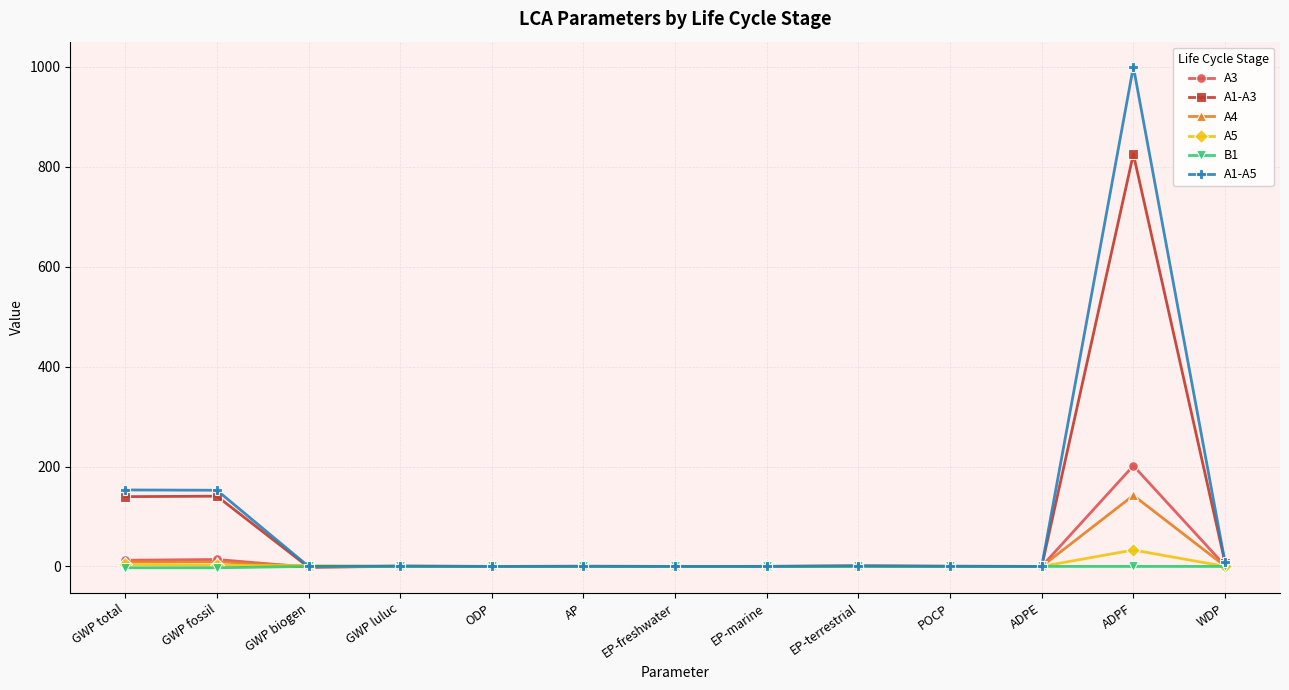

True or false: A1-A5 has more than 1 points higher than both neighbors.

True